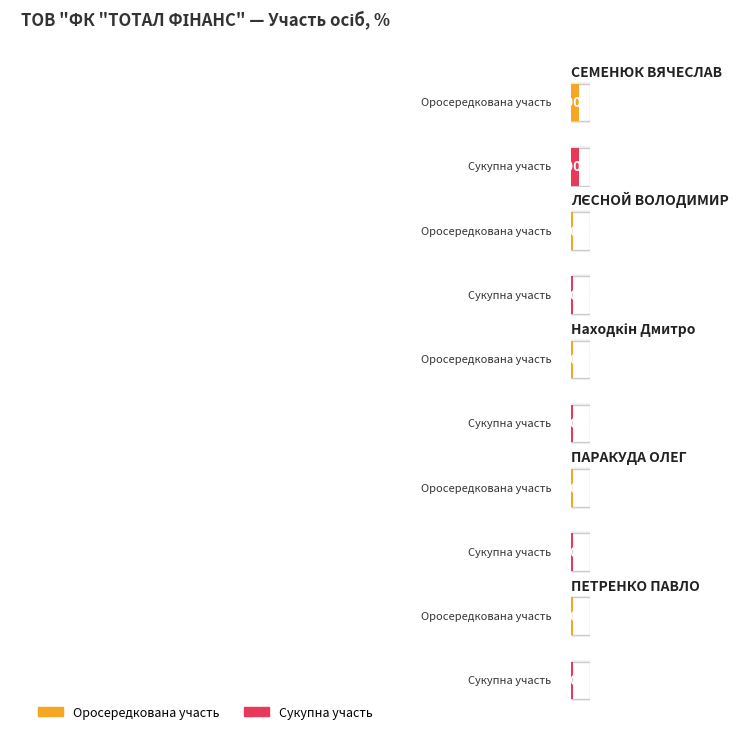

What is the sum of all Indirect participation (opосередкована) values?

102.5